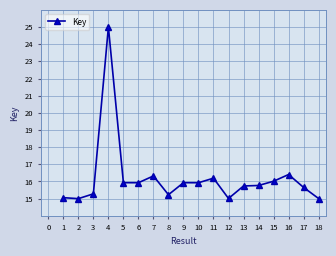

What is the value of the 18th point from the left?

15.0